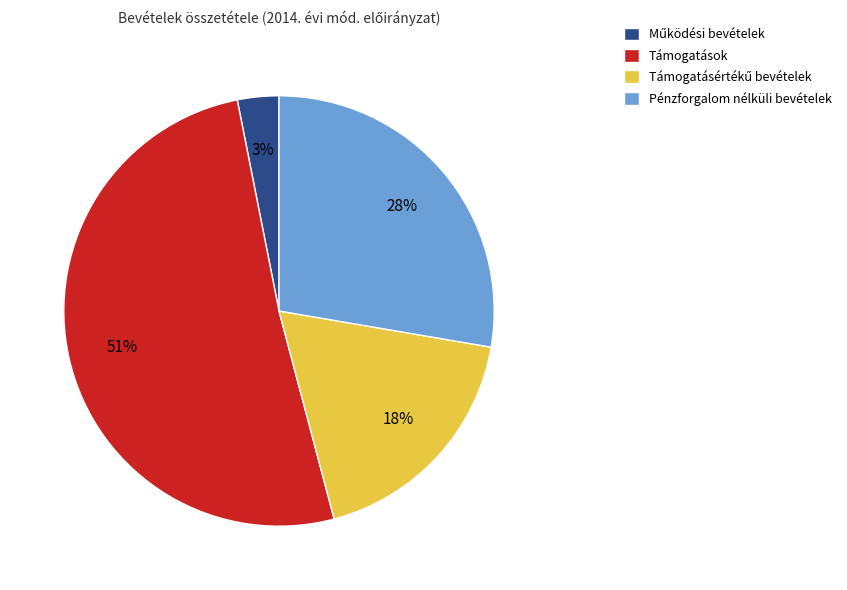

What is the majority slice?

Támogatások